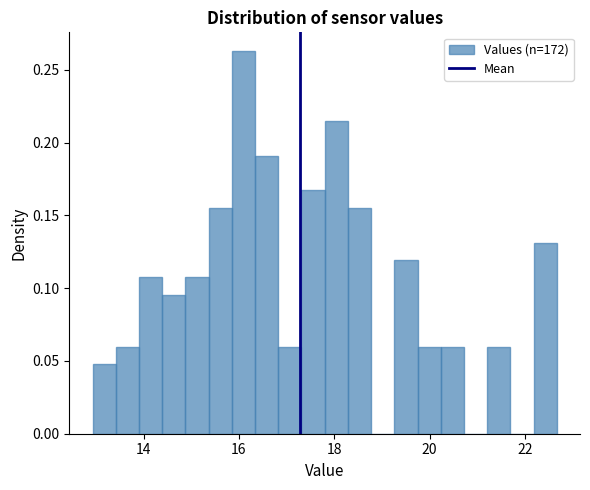

Around what value on the x-axis is the tallest bar? Give the approximate position of its centre, as read against the axis.

16.0